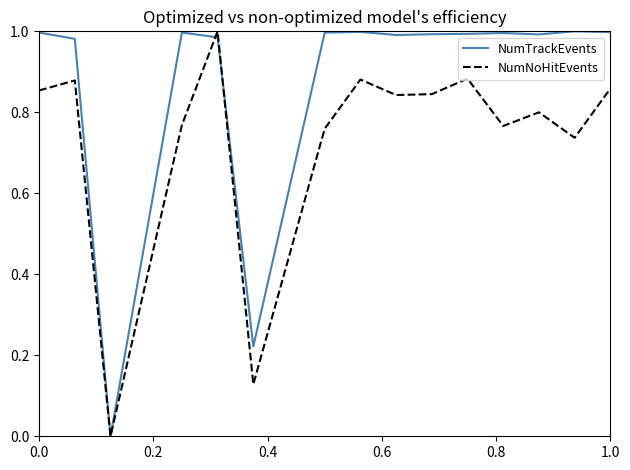

List the series in order of their overall mean, highest first.

NumTrackEvents, NumNoHitEvents